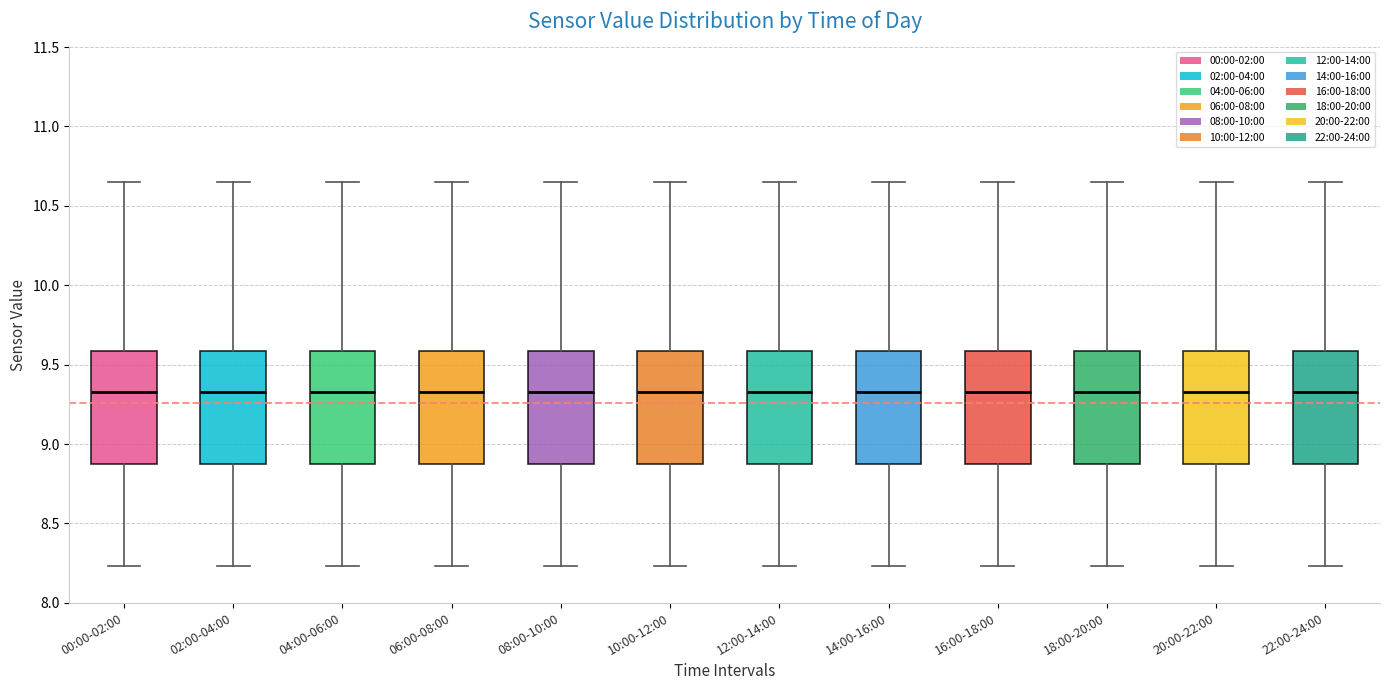

Reading left to right, transcribe this box plot: for each box, give where its median line is, the range the box spans, and where its two whiskers end, as read against the y-axis. The values are not printed on the chart, so give them approximately, as read against the axis.

00:00-02:00: median 9.35, box 8.85 to 9.60, whiskers 8.25 to 10.65
02:00-04:00: median 9.35, box 8.85 to 9.60, whiskers 8.25 to 10.65
04:00-06:00: median 9.35, box 8.85 to 9.60, whiskers 8.25 to 10.65
06:00-08:00: median 9.35, box 8.85 to 9.60, whiskers 8.25 to 10.65
08:00-10:00: median 9.35, box 8.85 to 9.60, whiskers 8.25 to 10.65
10:00-12:00: median 9.35, box 8.85 to 9.60, whiskers 8.25 to 10.65
12:00-14:00: median 9.35, box 8.85 to 9.60, whiskers 8.25 to 10.65
14:00-16:00: median 9.35, box 8.85 to 9.60, whiskers 8.25 to 10.65
16:00-18:00: median 9.35, box 8.85 to 9.60, whiskers 8.25 to 10.65
18:00-20:00: median 9.35, box 8.85 to 9.60, whiskers 8.25 to 10.65
20:00-22:00: median 9.35, box 8.85 to 9.60, whiskers 8.25 to 10.65
22:00-24:00: median 9.35, box 8.85 to 9.60, whiskers 8.25 to 10.65